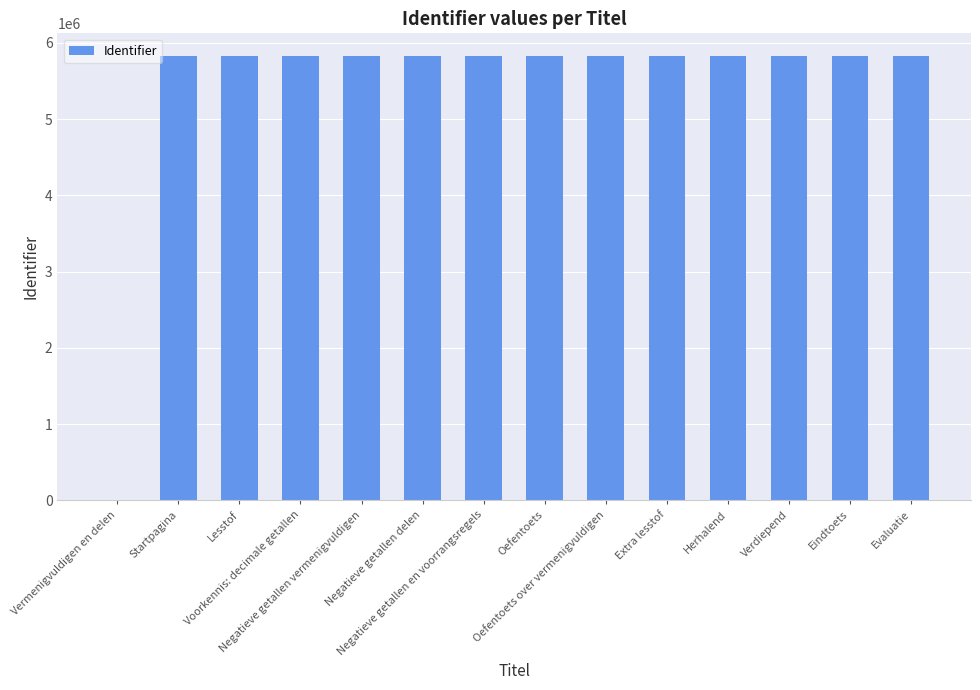

How many series are shown in this chart?

1